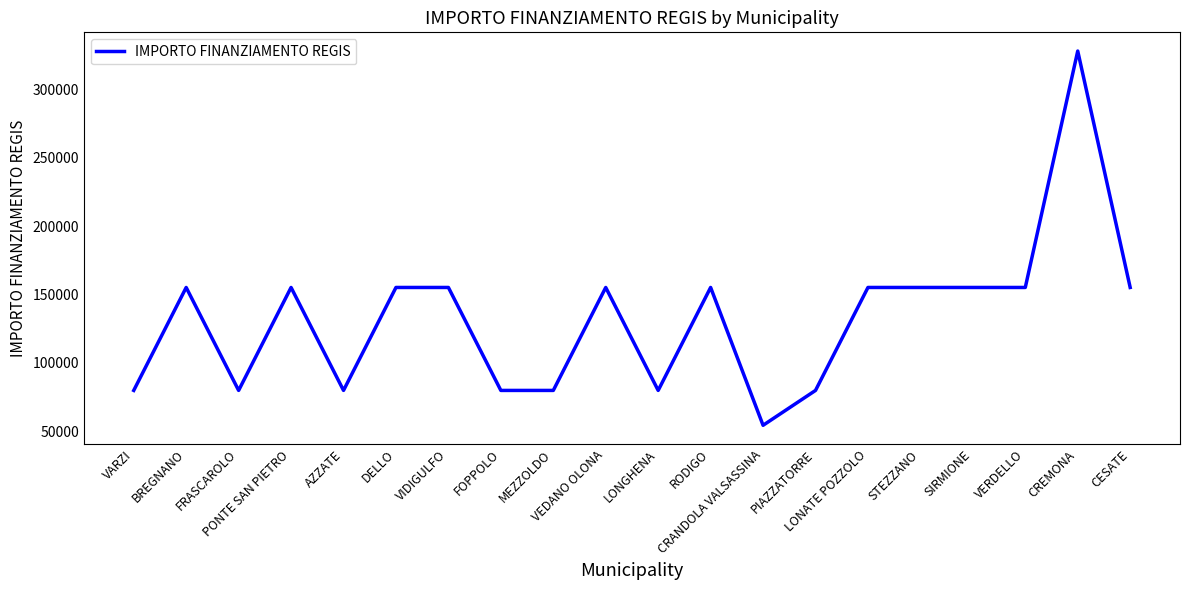

True or false: the data shows 155234 at CESATE.

True